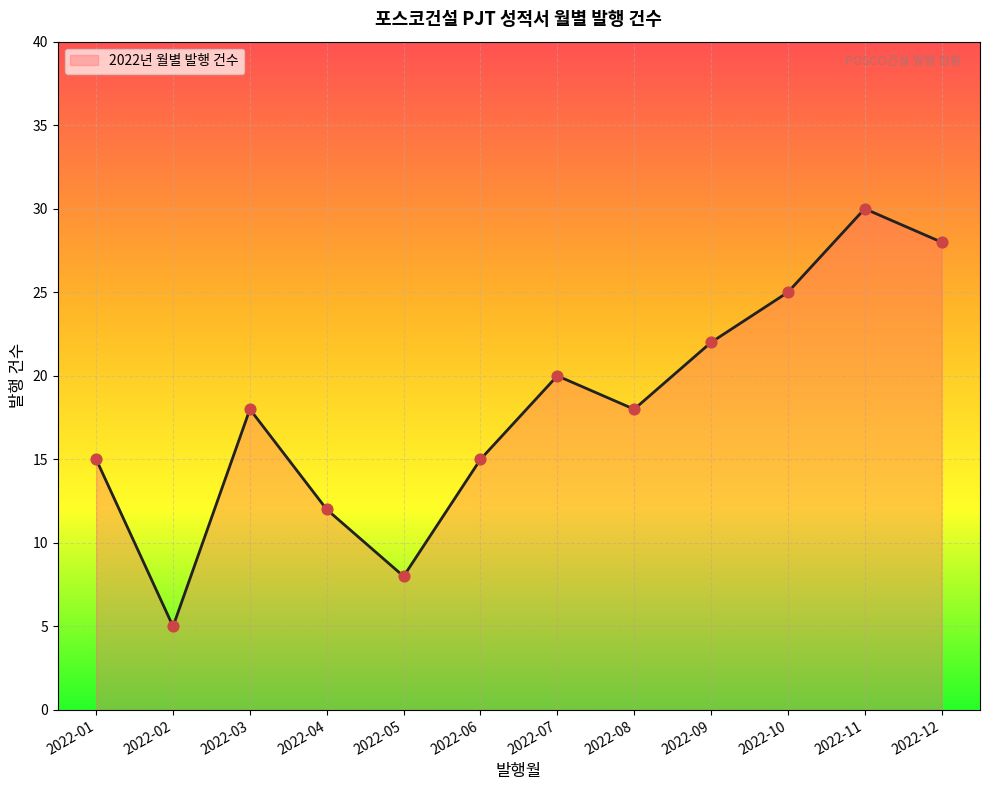

What is the change in value from 2022-01 to 2022-08?

+3